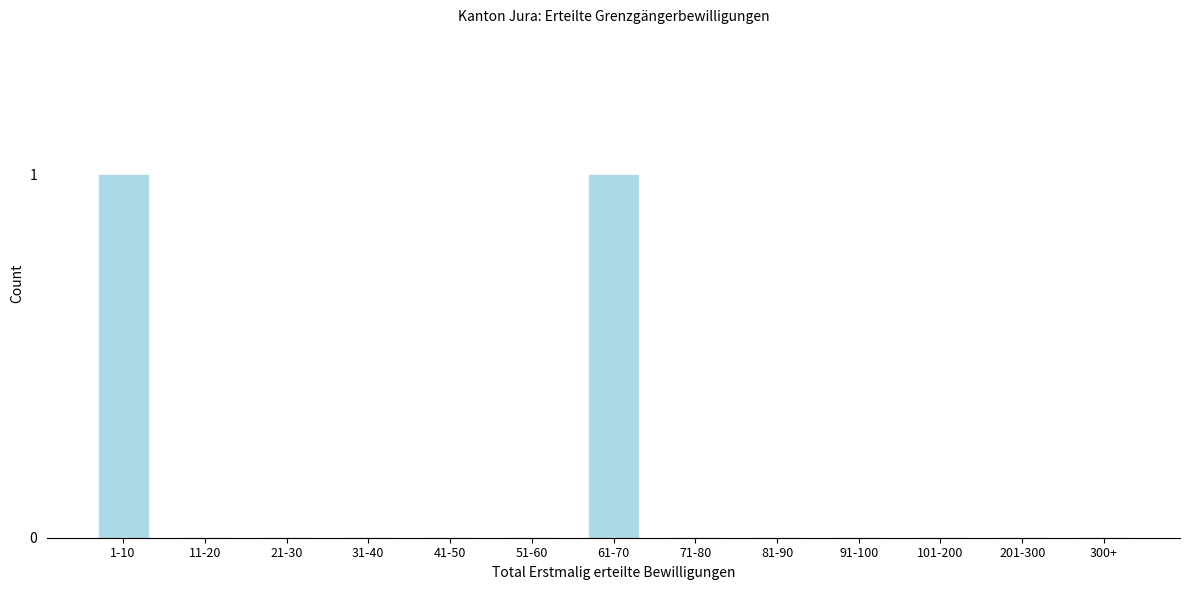

Reading left to right, transcribe all the data shown in this chart.

1-10=1	11-20=0	21-30=0	31-40=0	41-50=0	51-60=0	61-70=1	71-80=0	81-90=0	91-100=0	101-200=0	201-300=0	300+=0